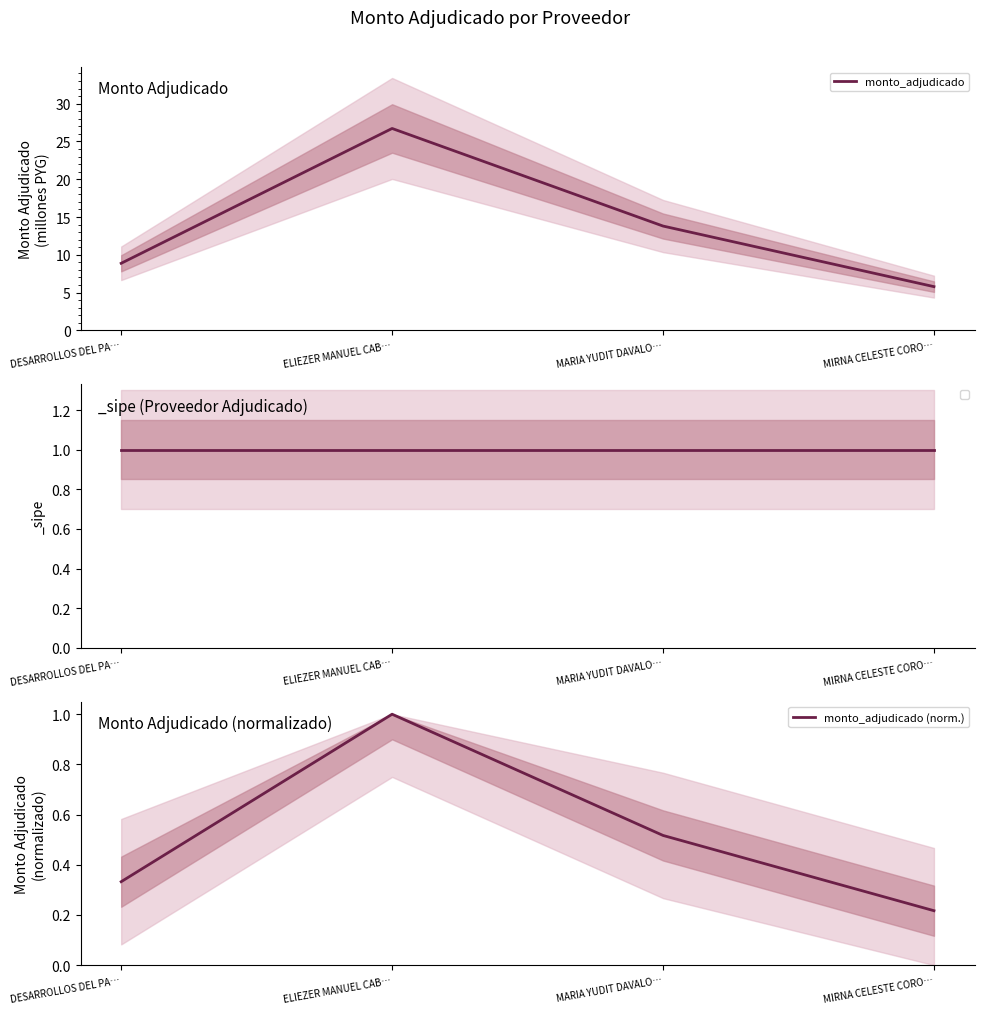

Does the chart display data point markers on the line(s)?

No